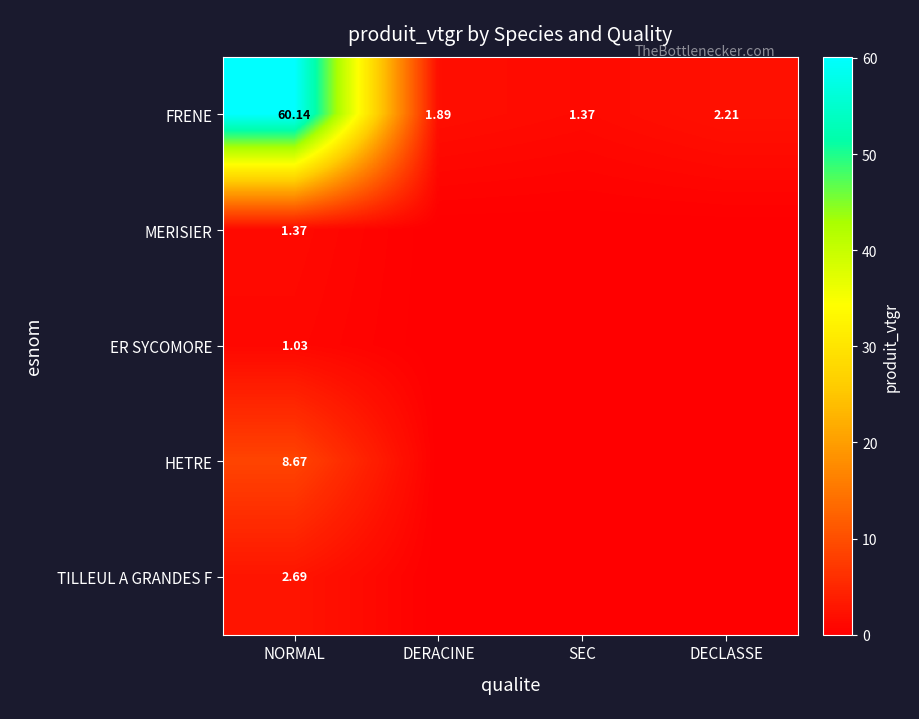

Rank the series by their maximum value, from highest to lowest.

FRENE, HETRE, TILLEUL A GRANDES F, MERISIER, ER SYCOMORE